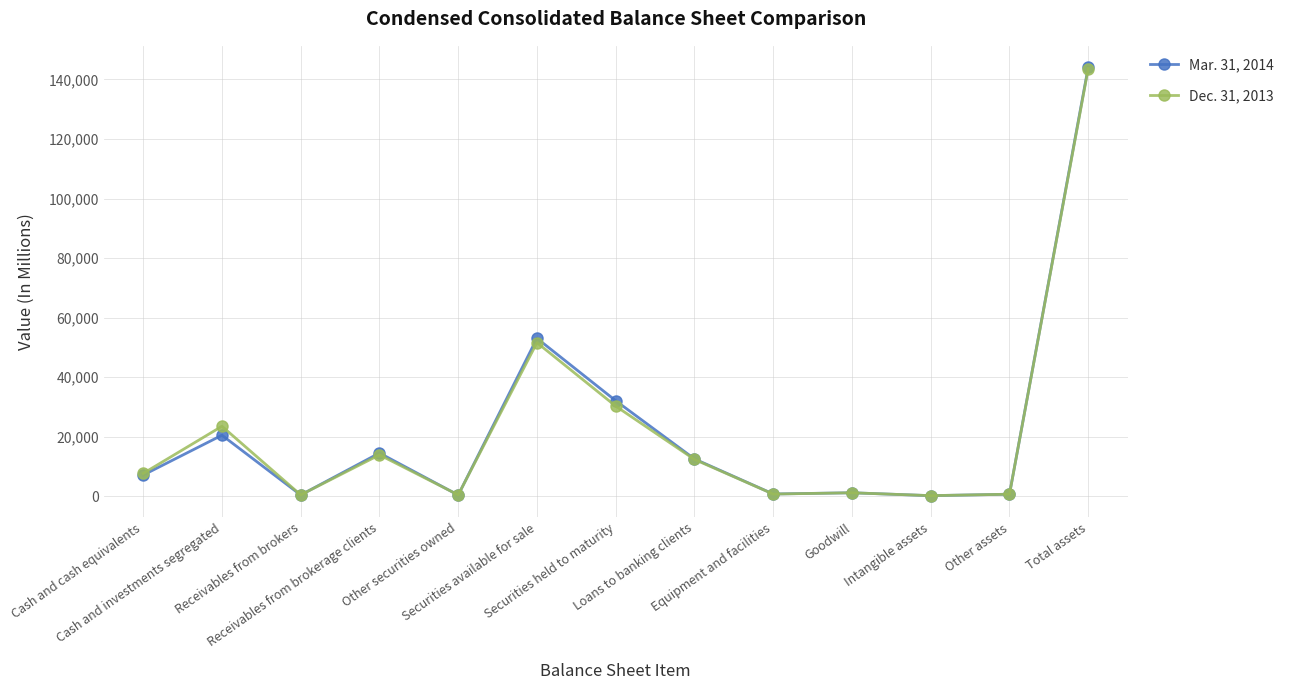

At which category does Dec. 31, 2013 reach its first local peak?

Cash and investments segregated